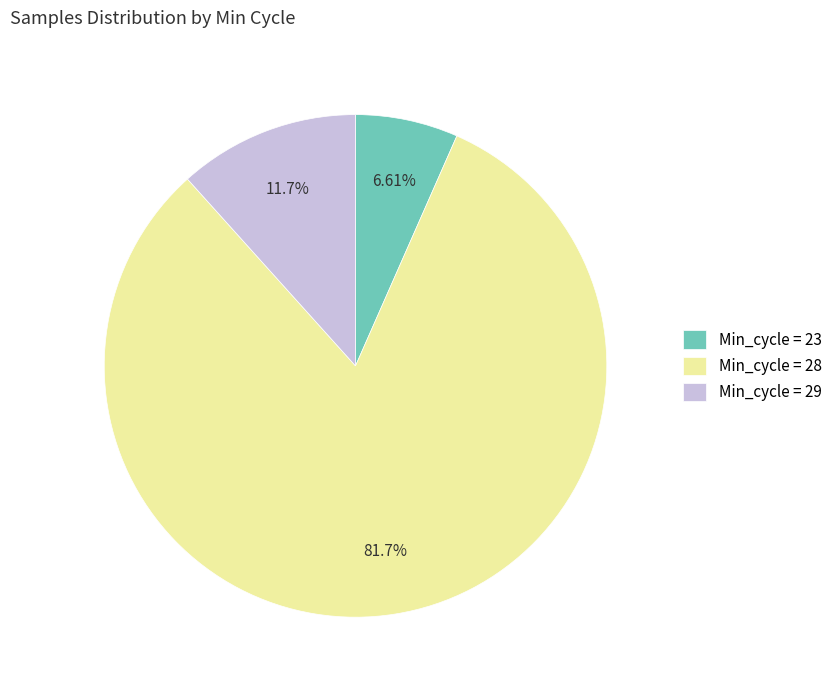

Rank the categories by value from highest to lowest.

Min_cycle = 28, Min_cycle = 29, Min_cycle = 23